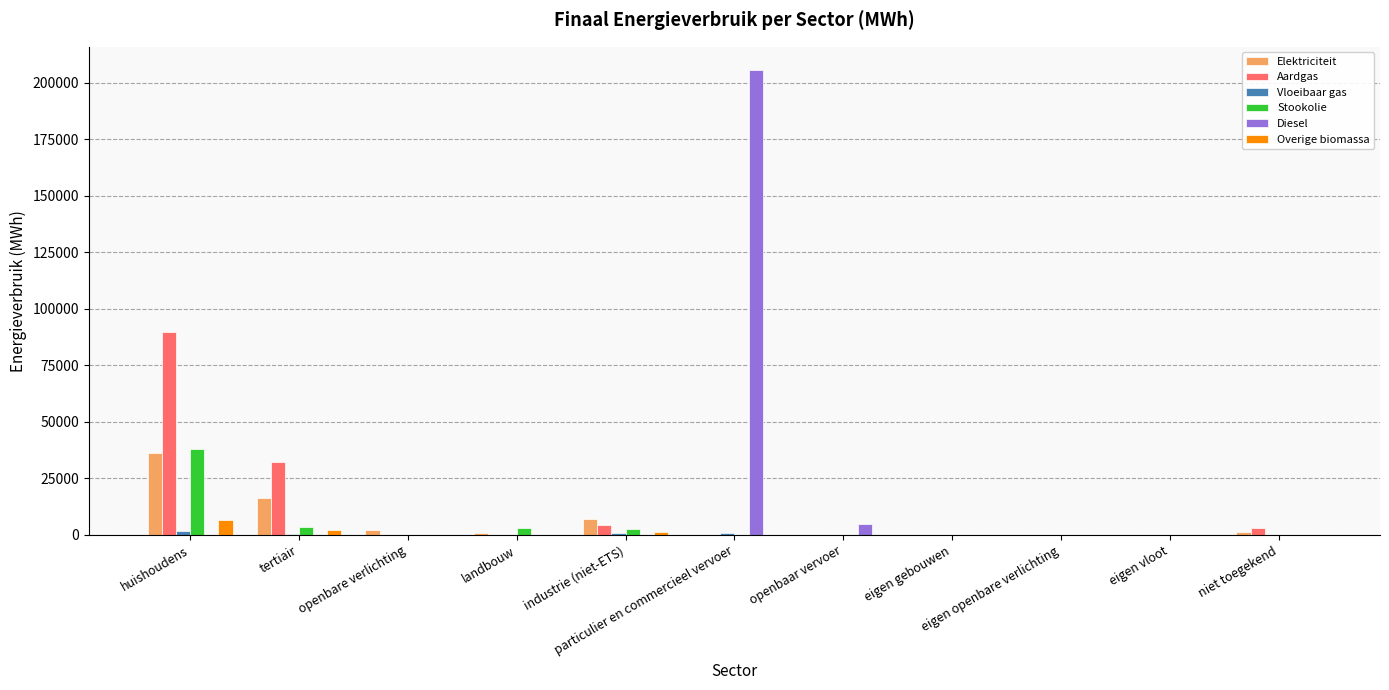

What is the greatest value displayed?

205545.8